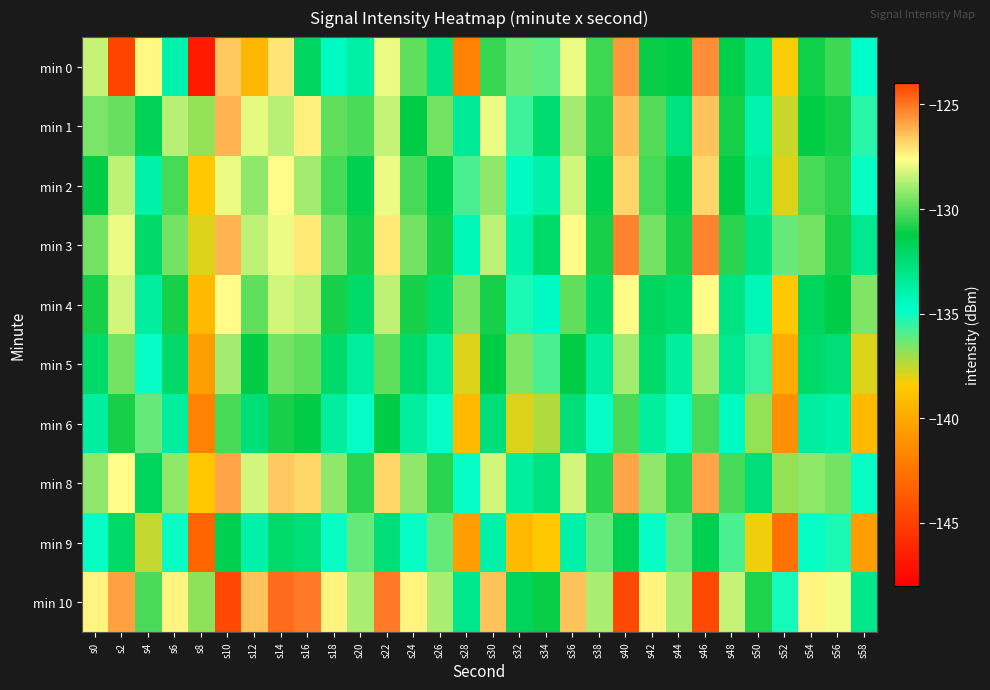

Reading left to right, what are all the values shown in this chart?

min 0: s0=-128.5	s2=-123.8	s4=-127.6	s6=-134.0	s8=-146.7	s10=-126.5	s12=-139.4	s14=-127.2	s16=-132.0	s18=-134.6	s20=-133.8	s22=-127.9	s24=-129.8	s26=-133.0	s28=-141.7	s30=-130.4	s32=-136.3	s34=-136.1	s36=-127.9	s38=-130.4	s40=-125.7	s42=-131.1	s44=-131.2	s46=-125.4	s48=-131.4	s50=-133.1	s52=-138.3	s54=-131.0	s56=-130.3	s58=-134.9
min 1: s0=-136.5	s2=-129.8	s4=-131.8	s6=-128.6	s8=-136.9	s10=-126.2	s12=-128.0	s14=-128.7	s16=-127.3	s18=-129.9	s20=-130.1	s22=-128.5	s24=-131.2	s26=-129.6	s28=-133.5	s30=-127.9	s32=-135.7	s34=-132.3	s36=-128.9	s38=-130.7	s40=-126.3	s42=-130.0	s44=-132.8	s46=-126.5	s48=-130.9	s50=-134.0	s52=-137.7	s54=-131.2	s56=-130.9	s58=-135.3
min 2: s0=-131.2	s2=-128.6	s4=-133.9	s6=-130.2	s8=-138.6	s10=-127.9	s12=-129.2	s14=-127.6	s16=-128.9	s18=-130.2	s20=-131.6	s22=-127.9	s24=-130.2	s26=-131.6	s28=-135.9	s30=-129.2	s32=-134.6	s34=-133.9	s36=-128.2	s38=-131.6	s40=-126.9	s42=-130.2	s44=-131.6	s46=-126.9	s48=-131.2	s50=-133.6	s52=-137.9	s54=-130.2	s56=-130.6	s58=-134.9
min 3: s0=-129.6	s2=-127.9	s4=-132.2	s6=-129.6	s8=-137.9	s10=-126.2	s12=-128.6	s14=-127.9	s16=-127.2	s18=-129.6	s20=-130.9	s22=-127.2	s24=-129.6	s26=-130.9	s28=-134.2	s30=-128.6	s32=-133.9	s34=-132.2	s36=-127.6	s38=-130.9	s40=-125.2	s42=-129.6	s44=-130.9	s46=-125.2	s48=-130.6	s50=-132.9	s52=-136.2	s54=-129.6	s56=-130.9	s58=-133.2
min 4: s0=-130.9	s2=-128.2	s4=-133.6	s6=-130.9	s8=-139.2	s10=-127.6	s12=-129.9	s14=-128.2	s16=-128.6	s18=-130.9	s20=-132.2	s22=-128.6	s24=-130.9	s26=-132.2	s28=-136.6	s30=-130.9	s32=-135.2	s34=-134.6	s36=-129.9	s38=-132.2	s40=-127.6	s42=-131.9	s44=-132.2	s46=-127.6	s48=-132.9	s50=-134.2	s52=-138.6	s54=-131.9	s56=-131.2	s58=-136.6
min 5: s0=-132.2	s2=-129.6	s4=-134.9	s6=-132.2	s8=-140.6	s10=-128.9	s12=-131.2	s14=-129.6	s16=-129.9	s18=-132.2	s20=-133.6	s22=-129.9	s24=-132.2	s26=-133.6	s28=-137.9	s30=-131.2	s32=-136.6	s34=-135.9	s36=-131.2	s38=-133.6	s40=-128.9	s42=-132.2	s44=-133.6	s46=-128.9	s48=-133.2	s50=-135.6	s52=-139.9	s54=-132.2	s56=-132.6	s58=-137.9
min 6: s0=-133.6	s2=-130.9	s4=-136.2	s6=-133.6	s8=-141.9	s10=-130.2	s12=-132.6	s14=-130.9	s16=-131.2	s18=-133.6	s20=-134.9	s22=-131.2	s24=-133.6	s26=-134.9	s28=-139.2	s30=-132.6	s32=-137.9	s34=-137.2	s36=-132.6	s38=-134.9	s40=-130.2	s42=-133.6	s44=-134.9	s46=-130.2	s48=-134.6	s50=-136.9	s52=-141.2	s54=-133.6	s56=-133.9	s58=-139.2
min 8: s0=-129.2	s2=-127.6	s4=-131.9	s6=-129.2	s8=-138.6	s10=-125.9	s12=-128.2	s14=-126.6	s16=-126.9	s18=-129.2	s20=-130.6	s22=-126.9	s24=-129.2	s26=-130.6	s28=-134.9	s30=-128.2	s32=-133.6	s34=-132.9	s36=-128.2	s38=-130.6	s40=-125.9	s42=-129.2	s44=-130.6	s46=-125.9	s48=-130.2	s50=-132.6	s52=-136.9	s54=-129.2	s56=-129.6	s58=-134.9
min 9: s0=-134.9	s2=-132.2	s4=-137.6	s6=-134.9	s8=-143.2	s10=-131.6	s12=-133.9	s14=-132.2	s16=-132.6	s18=-134.9	s20=-136.2	s22=-132.6	s24=-134.9	s26=-136.2	s28=-140.6	s30=-133.9	s32=-139.2	s34=-138.6	s36=-133.9	s38=-136.2	s40=-131.6	s42=-134.9	s44=-136.2	s46=-131.6	s48=-135.9	s50=-138.2	s52=-142.6	s54=-134.9	s56=-135.2	s58=-140.6
min 10: s0=-127.5	s2=-125.8	s4=-130.1	s6=-127.5	s8=-136.8	s10=-124.1	s12=-126.5	s14=-124.8	s16=-125.1	s18=-127.5	s20=-128.8	s22=-125.1	s24=-127.5	s26=-128.8	s28=-133.1	s30=-126.5	s32=-131.8	s34=-131.1	s36=-126.5	s38=-128.8	s40=-124.1	s42=-127.5	s44=-128.8	s46=-124.1	s48=-128.5	s50=-130.8	s52=-135.1	s54=-127.5	s56=-127.8	s58=-133.1